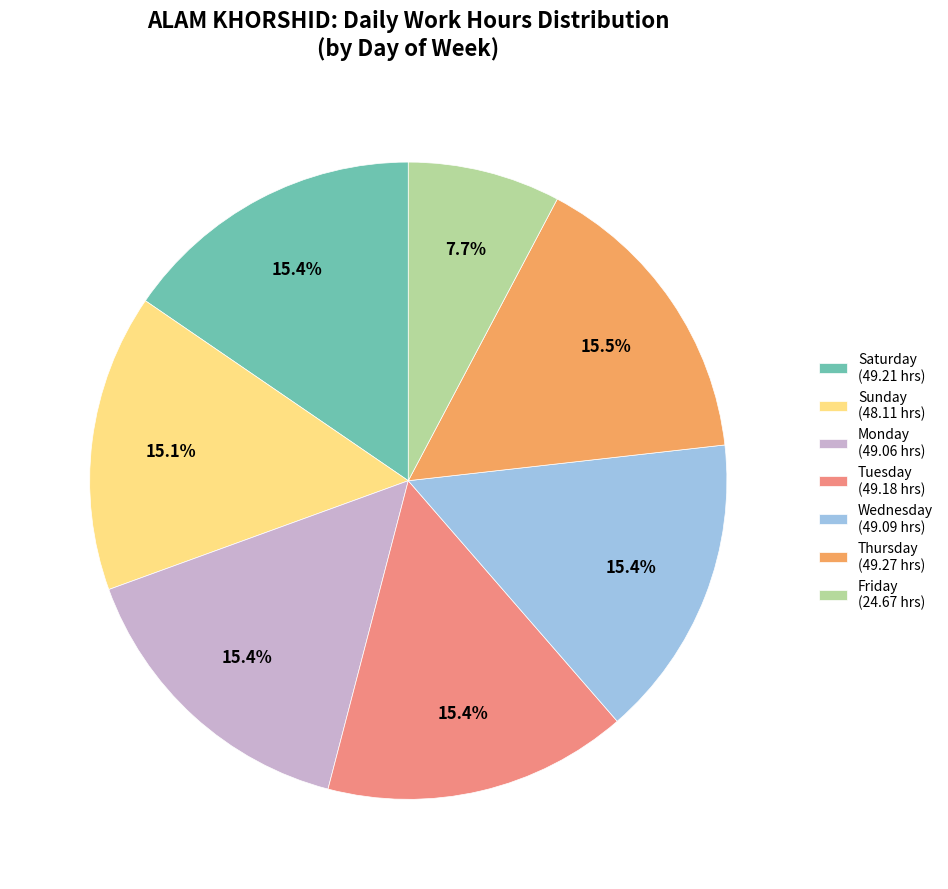

Is there any slice that represents more than half of the pie?

No